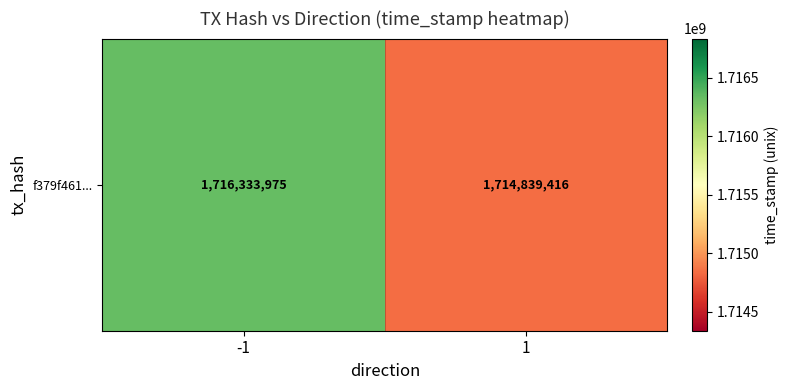

Which label corresponds to the largest value in the chart?

-1